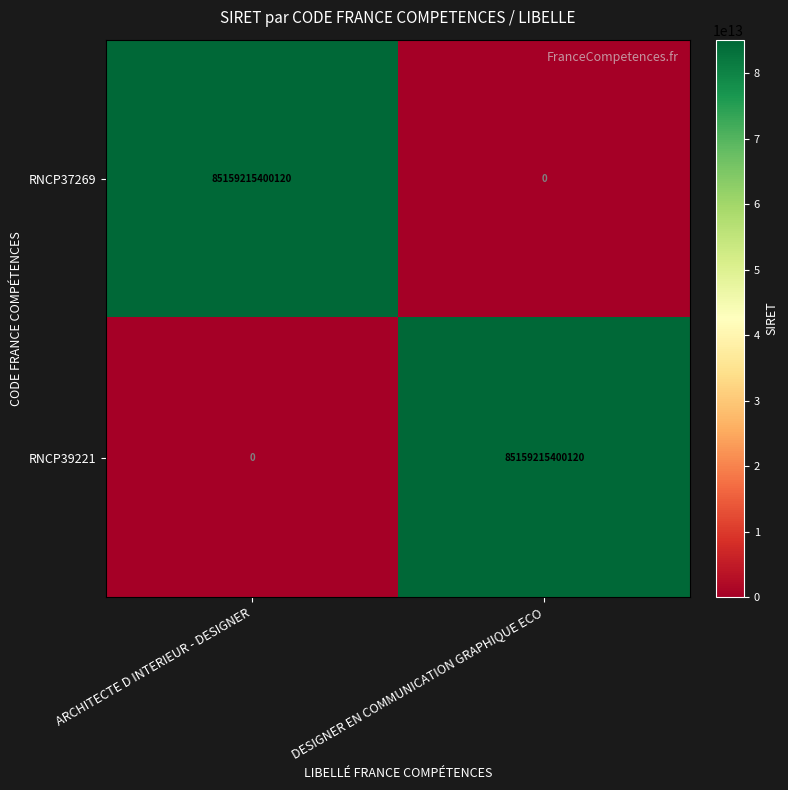

The value of RNCP37269 at DESIGNER EN COMMUNICATION GRAPHIQUE ECO is -40071053040867. True or false?

False